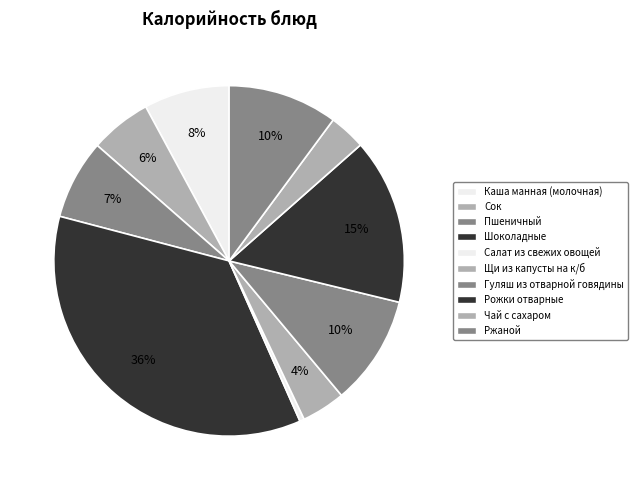

Rank the categories by value from highest to lowest.

Шоколадные, Рожки отварные, Гуляш из отварной говядины, Ржаной, Каша манная (молочная), Пшеничный, Сок, Щи из капусты на к/б, Чай с сахаром, Салат из свежих овощей